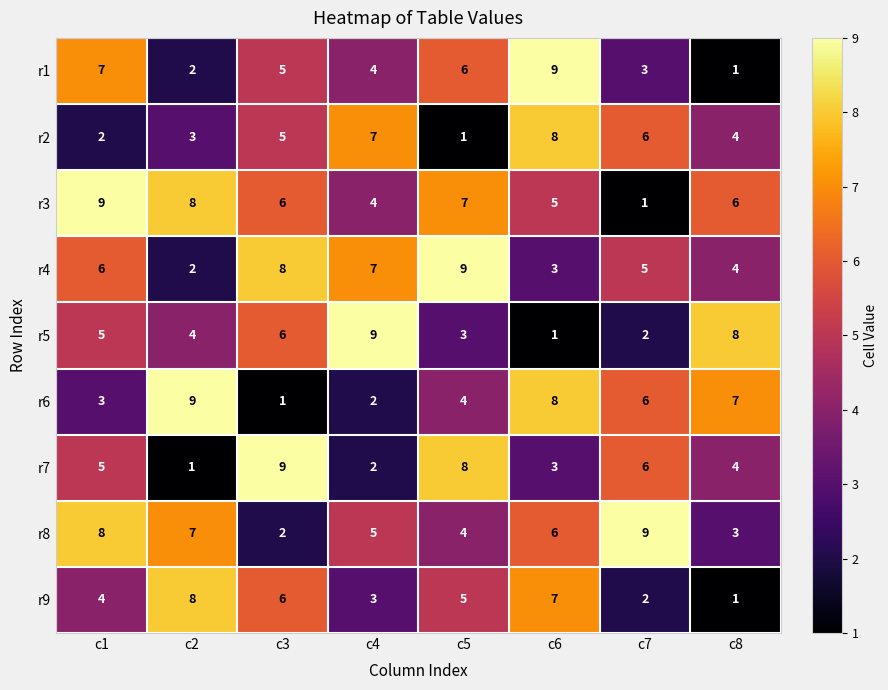

At which label is r9 closest to 4?

c1